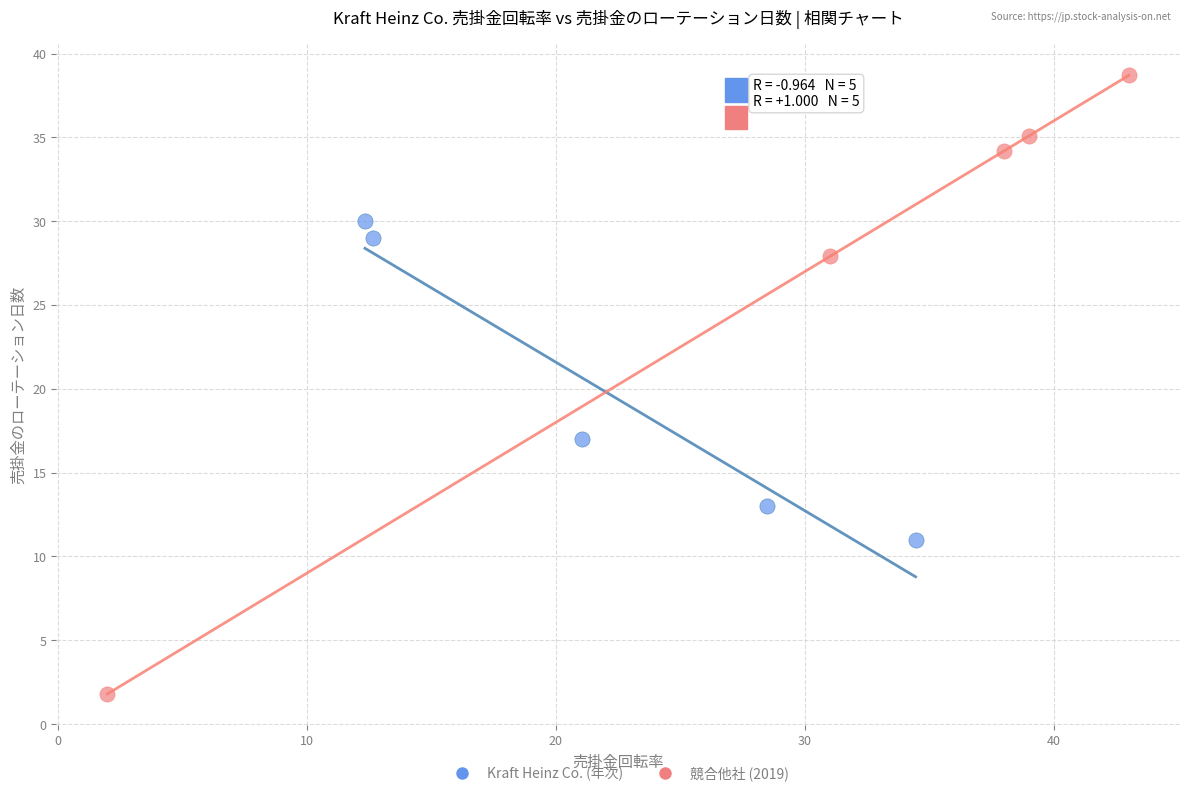

What are all the series names shown in the legend?

Kraft Heinz Co. (年次), 競合他社 (2019)